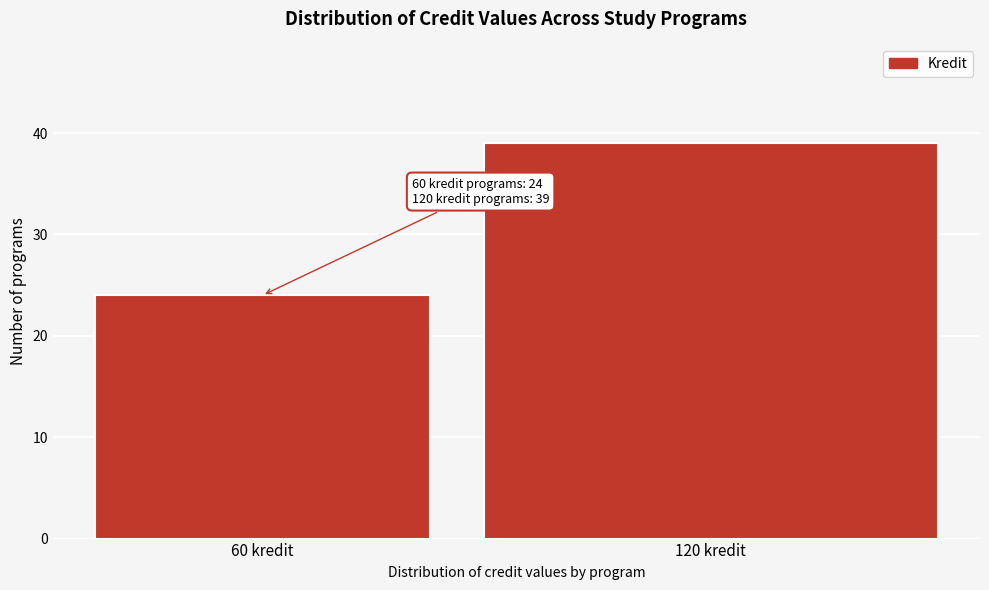

Reading right to left, extract all data points from this chart.

120 kredit=39	60 kredit=24